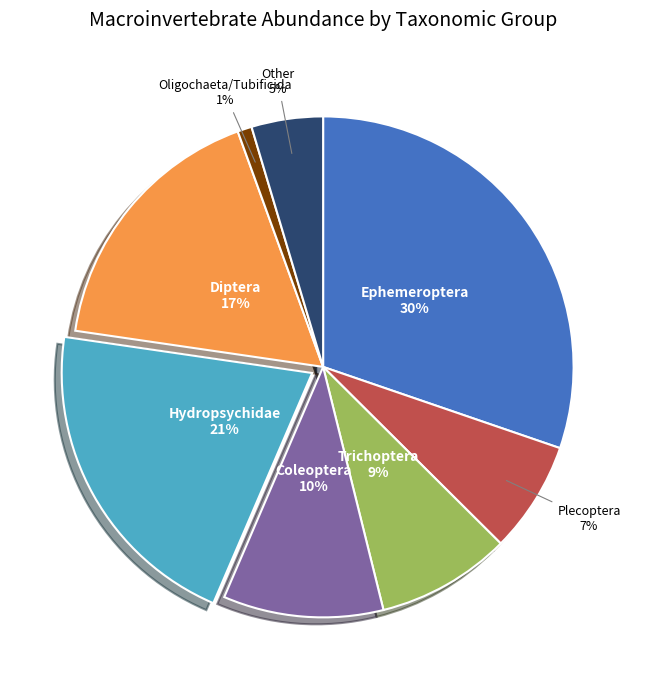

Rank the categories by value from lowest to highest.

Oligochaeta/Tubificida, Other, Plecoptera, Trichoptera, Coleoptera, Diptera, Hydropsychidae, Ephemeroptera